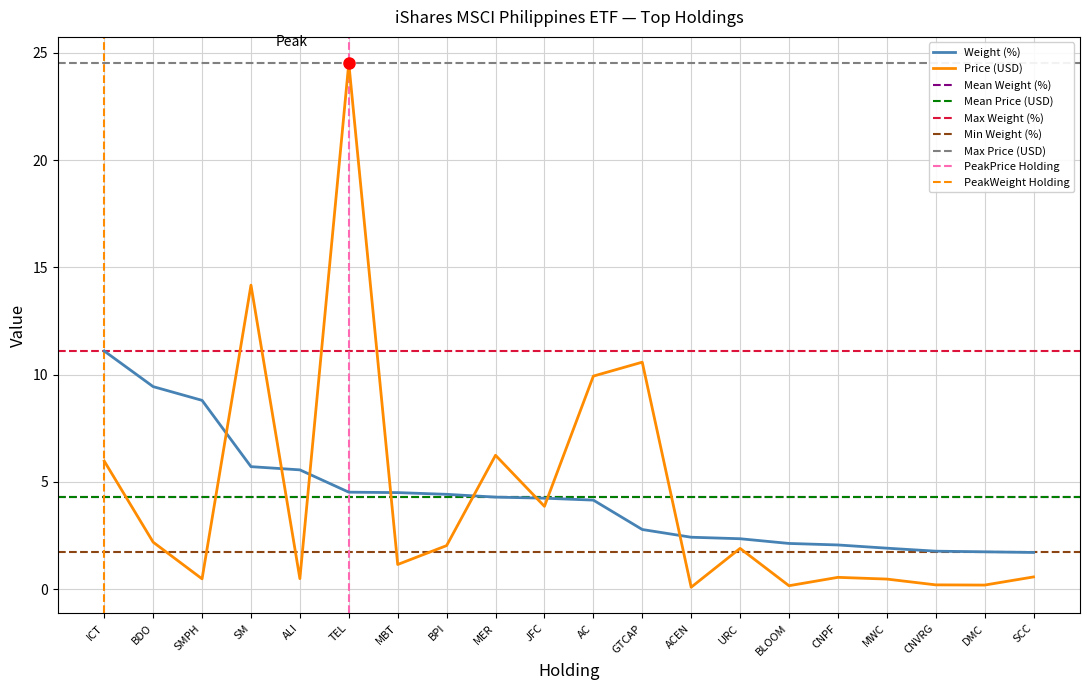

Reading left to right, transcribe all the data shown in this chart.

Weight (%): ICT=11.1	BDO=9.4	SMPH=8.8	SM=5.7	ALI=5.6	TEL=4.5	MBT=4.5	BPI=4.4	MER=4.3	JFC=4.2	AC=4.2	GTCAP=2.8	ACEN=2.4	URC=2.4	BLOOM=2.1	CNPF=2.1	MWC=1.9	CNVRG=1.8	DMC=1.7	SCC=1.7
Price: ICT=6.0	BDO=2.2	SMPH=0.5	SM=14.2	ALI=0.5	TEL=24.5	MBT=1.1	BPI=2.0	MER=6.2	JFC=3.9	AC=9.9	GTCAP=10.6	ACEN=0.1	URC=1.9	BLOOM=0.2	CNPF=0.6	MWC=0.5	CNVRG=0.2	DMC=0.2	SCC=0.6